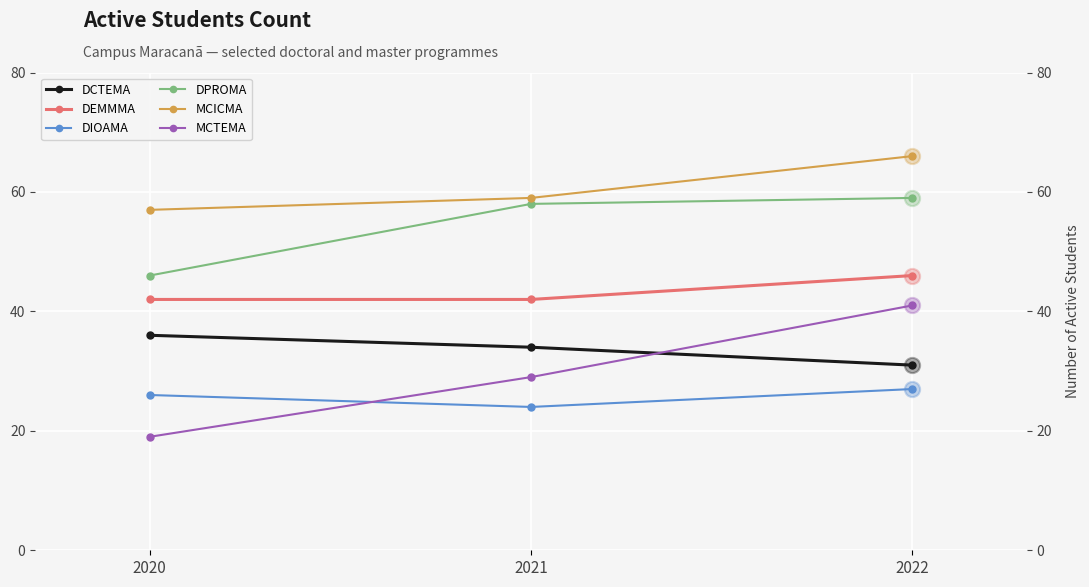

Which series has the largest Y range (max minus min)?

MCTEMA